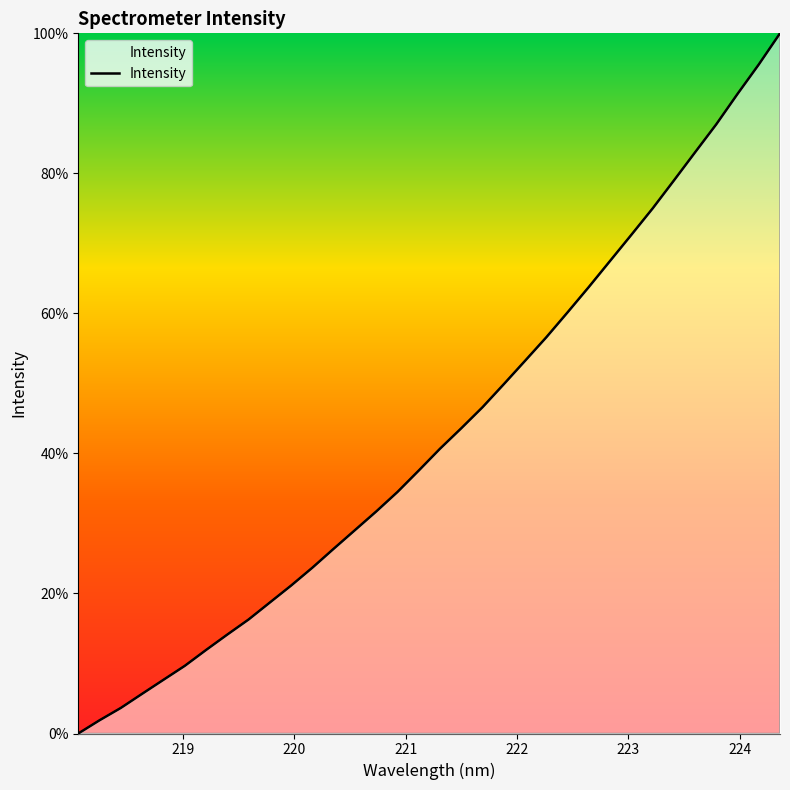

How many series are shown in this chart?

1